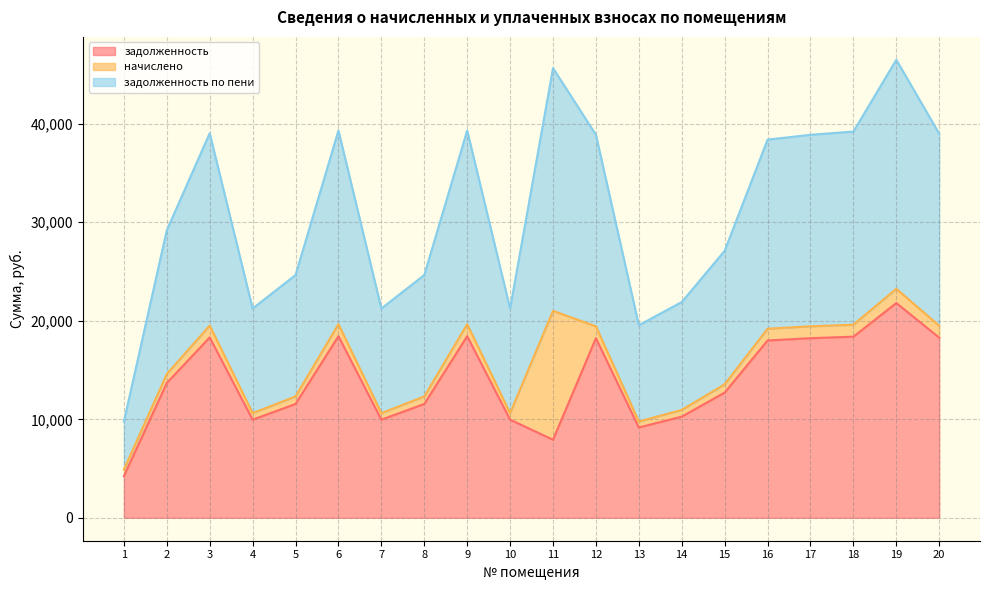

How many data points does each series have?

20